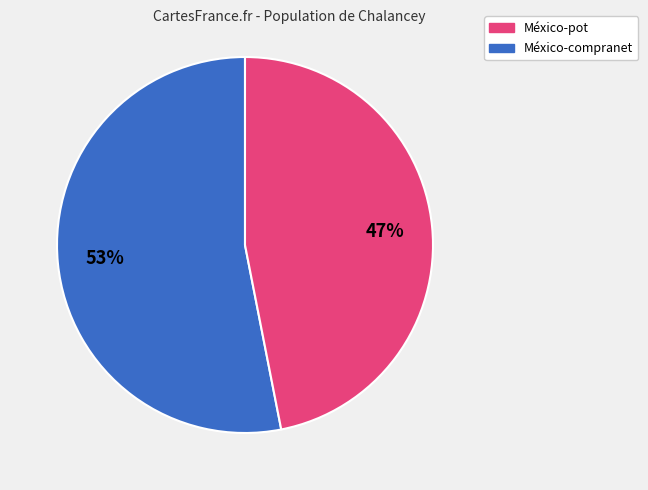

To the nearest percent, what portion does México-compranet represent?

47%